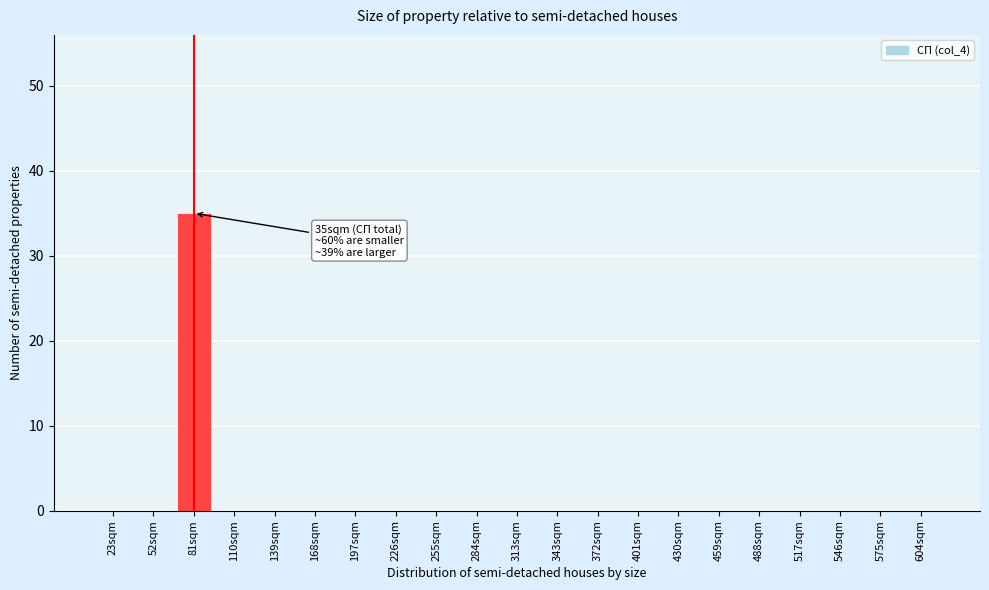

Reading left to right, extract all data points from this chart.

23sqm=0	52sqm=0	81sqm=35	110sqm=0	139sqm=0	168sqm=0	197sqm=0	226sqm=0	255sqm=0	284sqm=0	313sqm=0	343sqm=0	372sqm=0	401sqm=0	430sqm=0	459sqm=0	488sqm=0	517sqm=0	546sqm=0	575sqm=0	604sqm=0